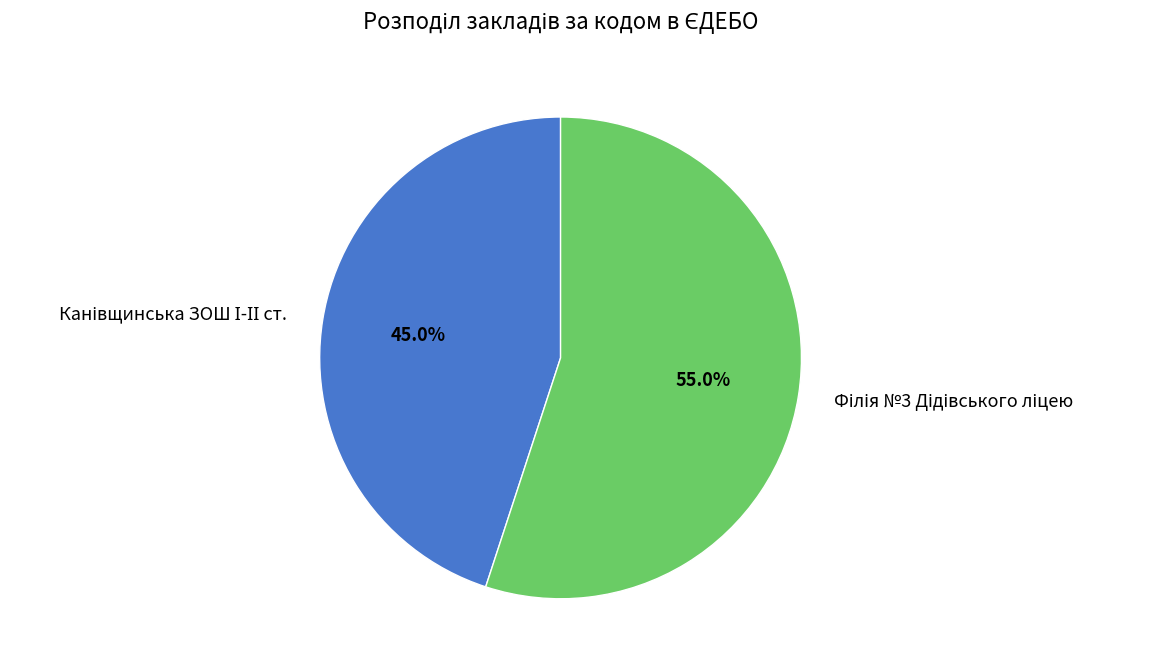

Count the number of slices in the pie.

2